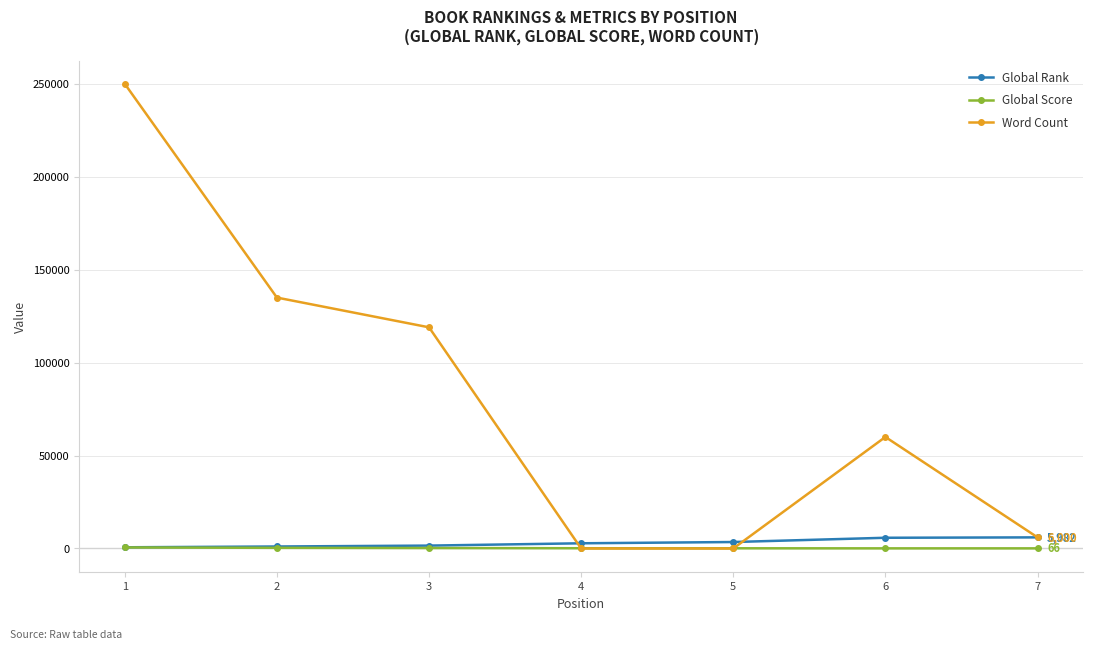

What is the highest value of the Global Rank series?

5982